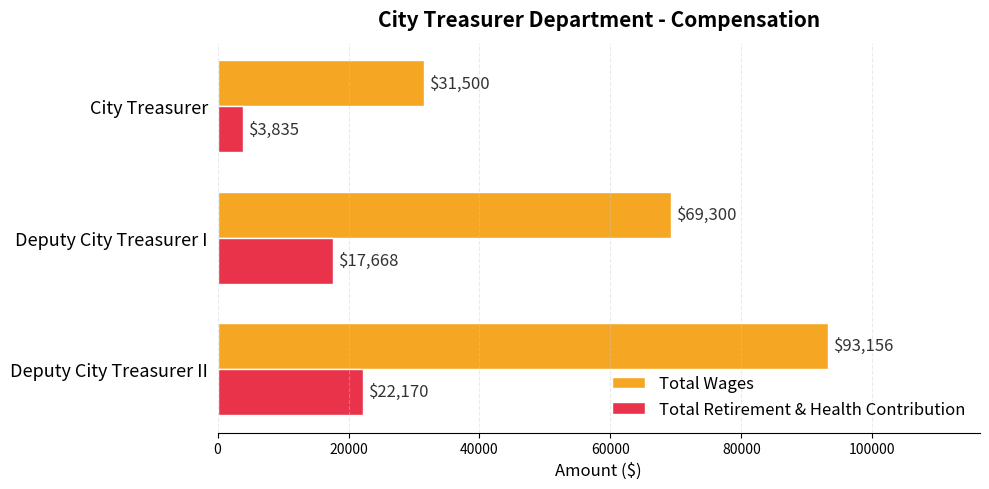

What is the minimum value shown in the chart?

3835